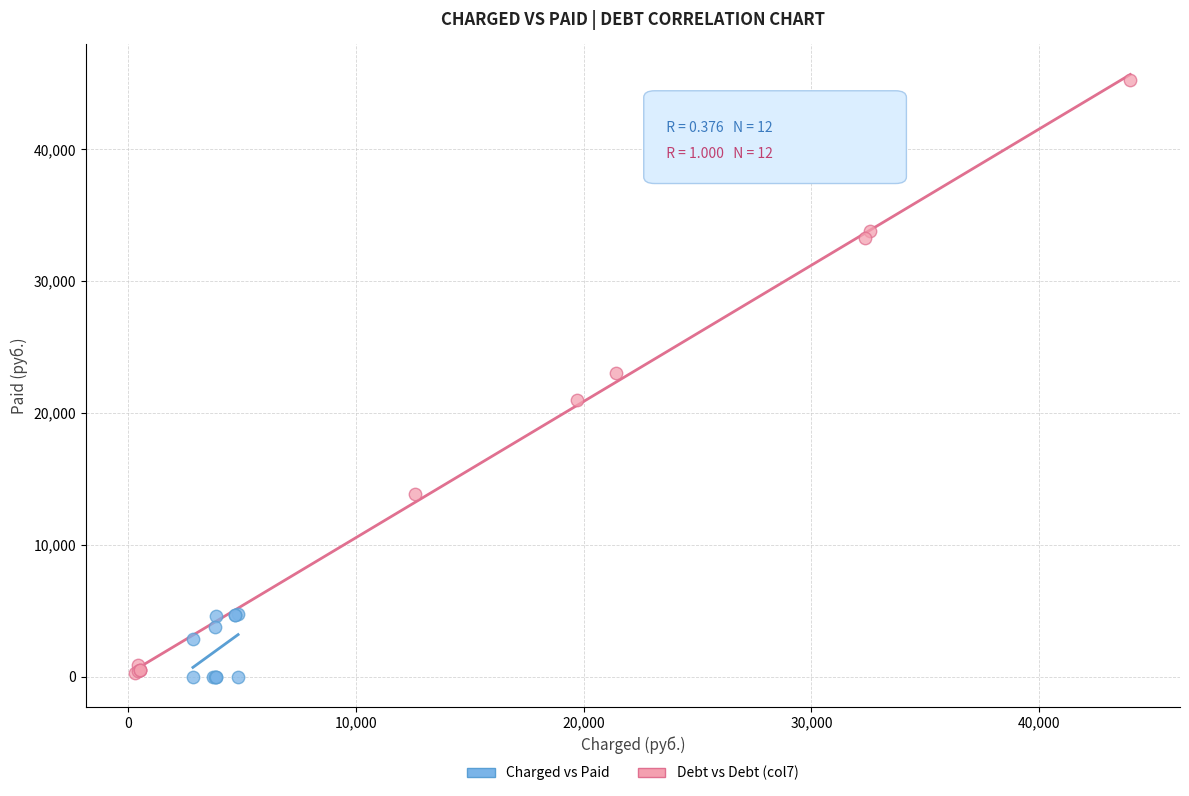

Which series has the largest Y range (max minus min)?

Debt vs Debt (col7)